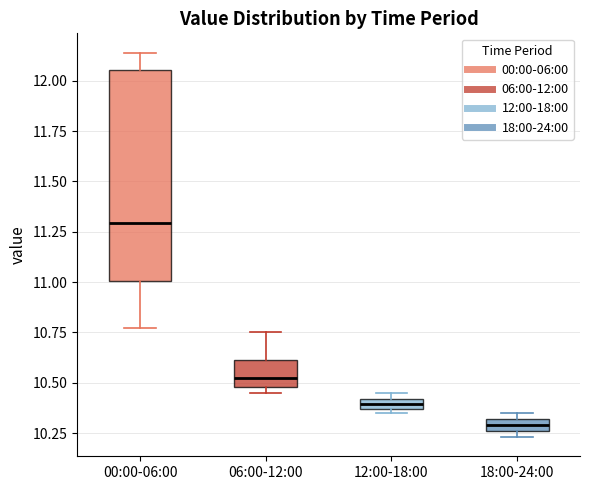

Which box's median line is the lowest?

18:00-24:00